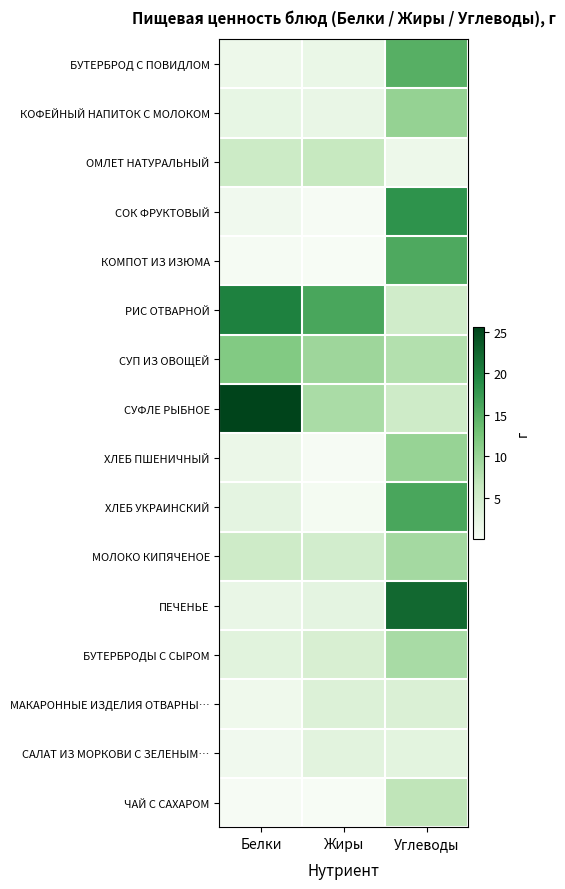

Which series has the largest total across all categories?

РИС ОТВАРНОЙ